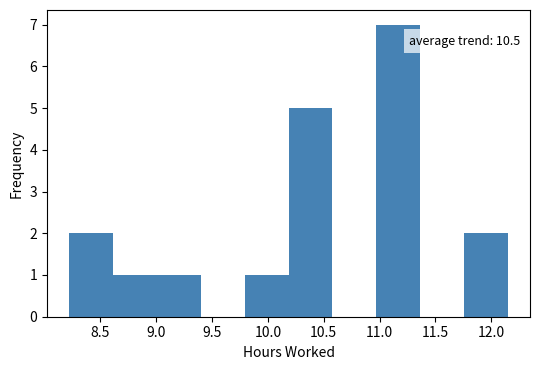

Over which range of the x-axis is the bar tallest?

10.95 to 11.35